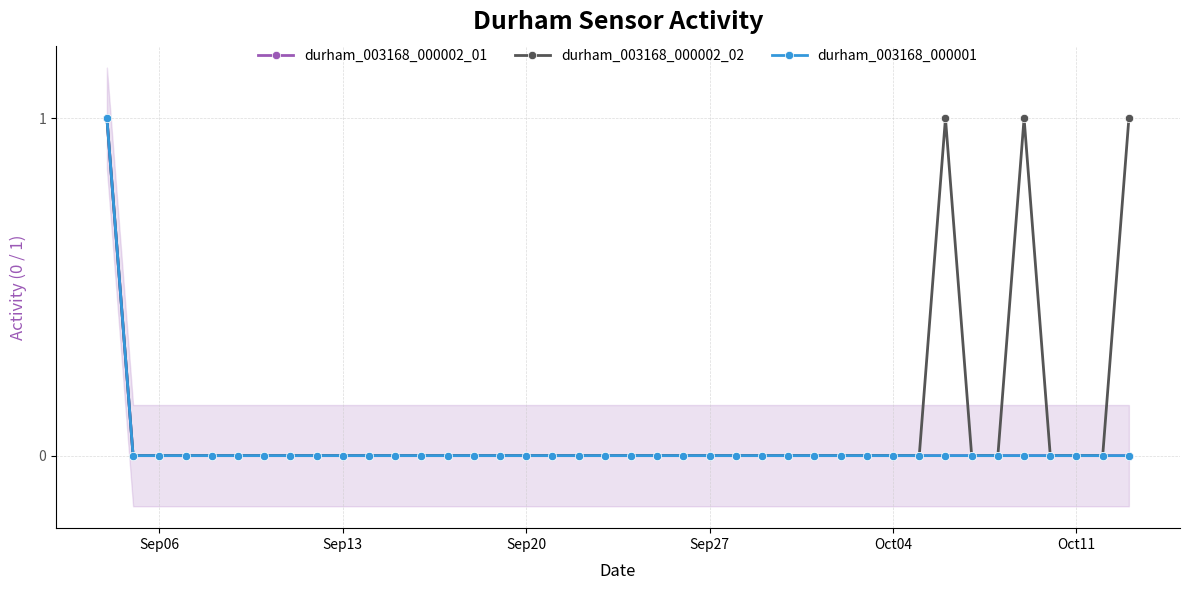

At which label does durham_003168_000002_01 reach its minimum?

Sep13